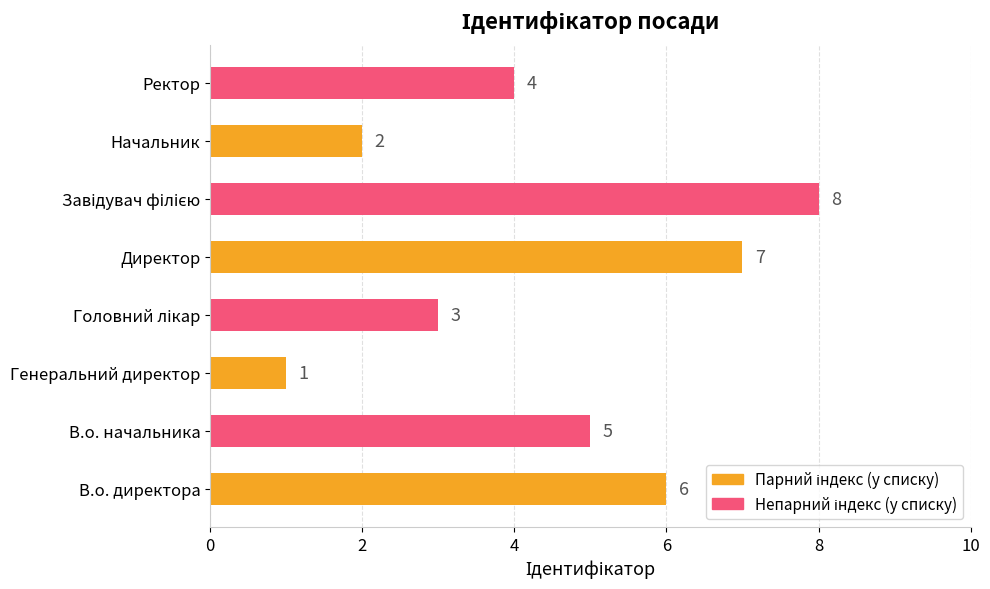

Which has a higher value, Директор or В.о. начальника?

Директор